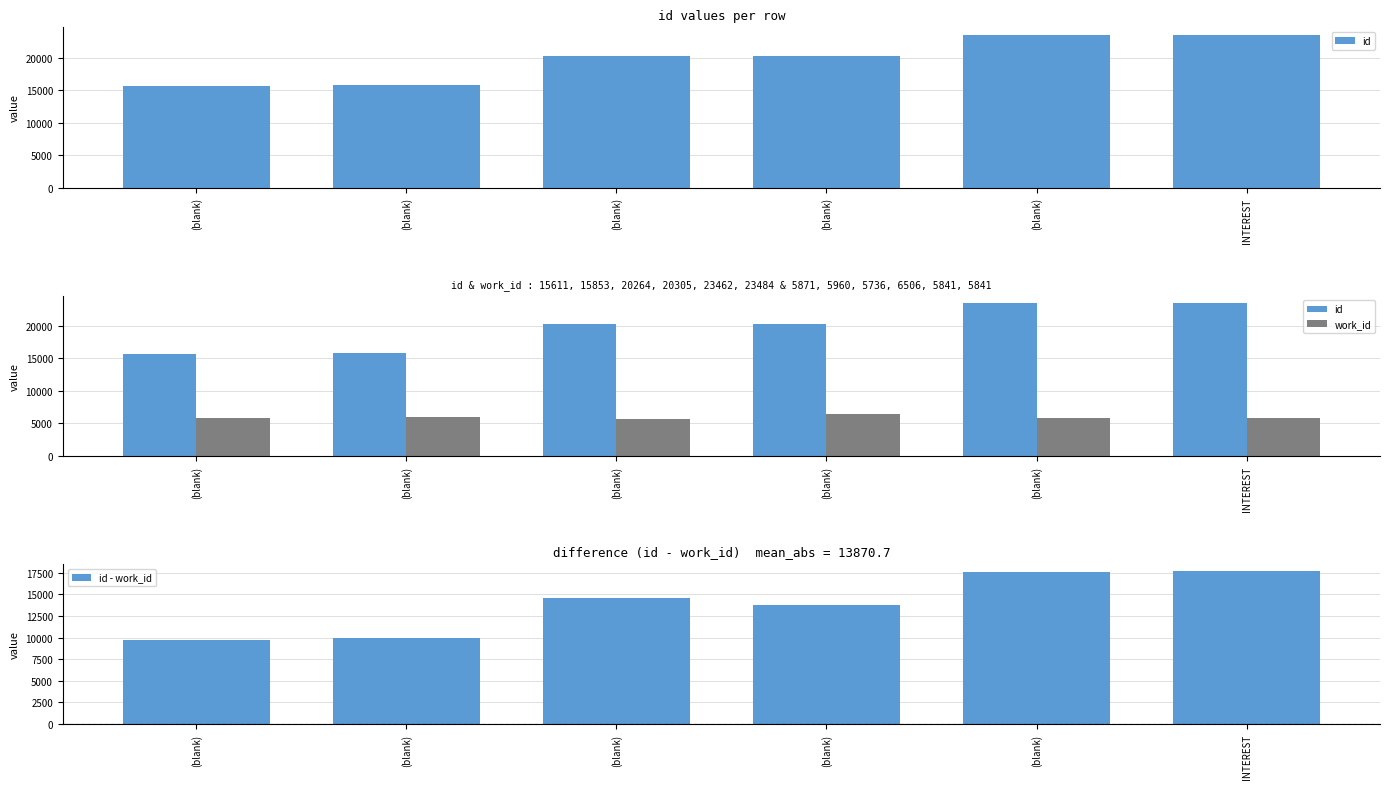

Which series changed the most between (blank) and (blank)?

id